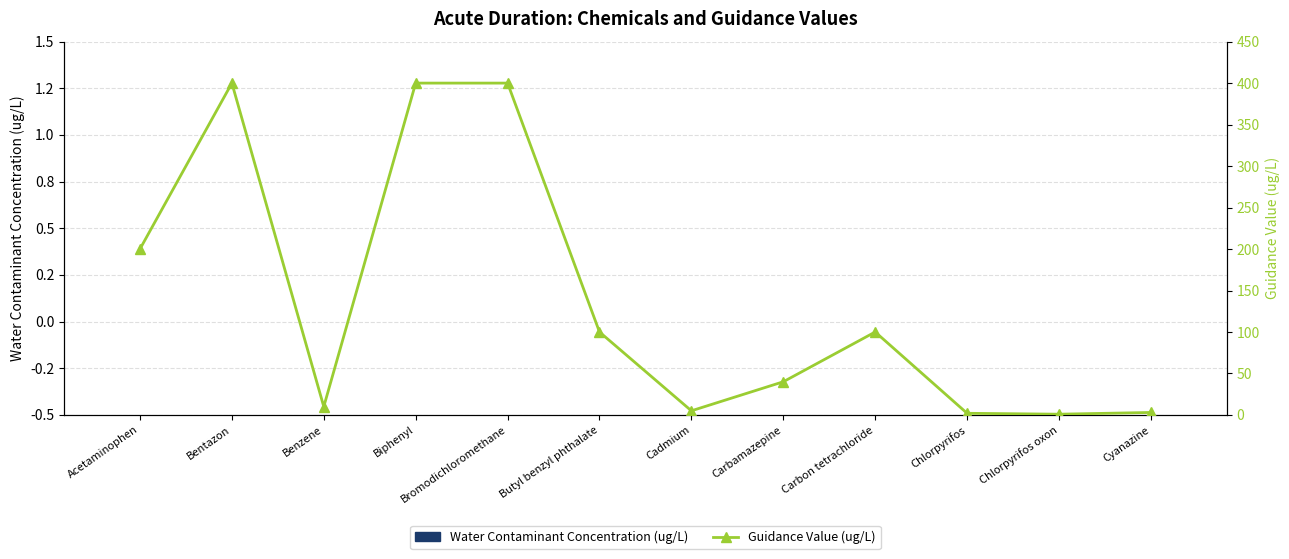

Rank the series at Carbon tetrachloride from highest to lowest value.

Guidance Value (ug/L), Water Contaminant Concentration (ug/L)